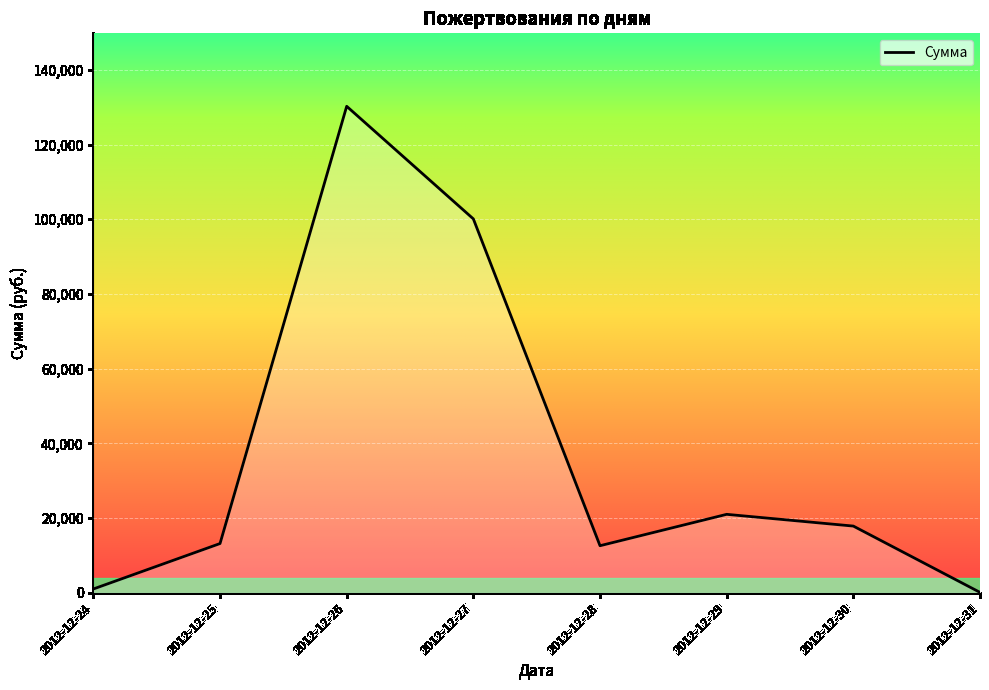

Where is the data nearest to the value 65175?

2012-12-27